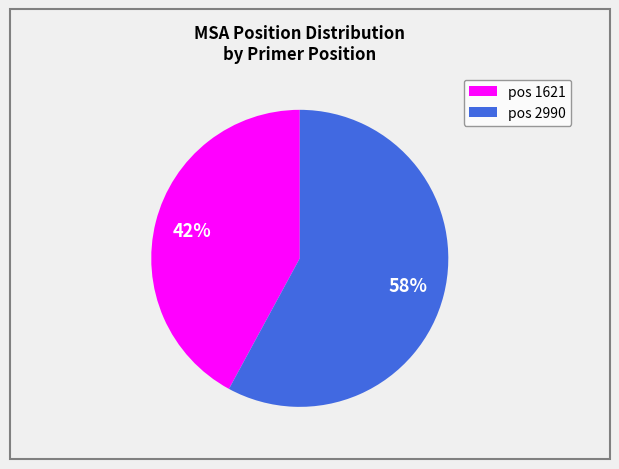

To the nearest percent, what is the difference between the largest and smallest slice percentages?

16%